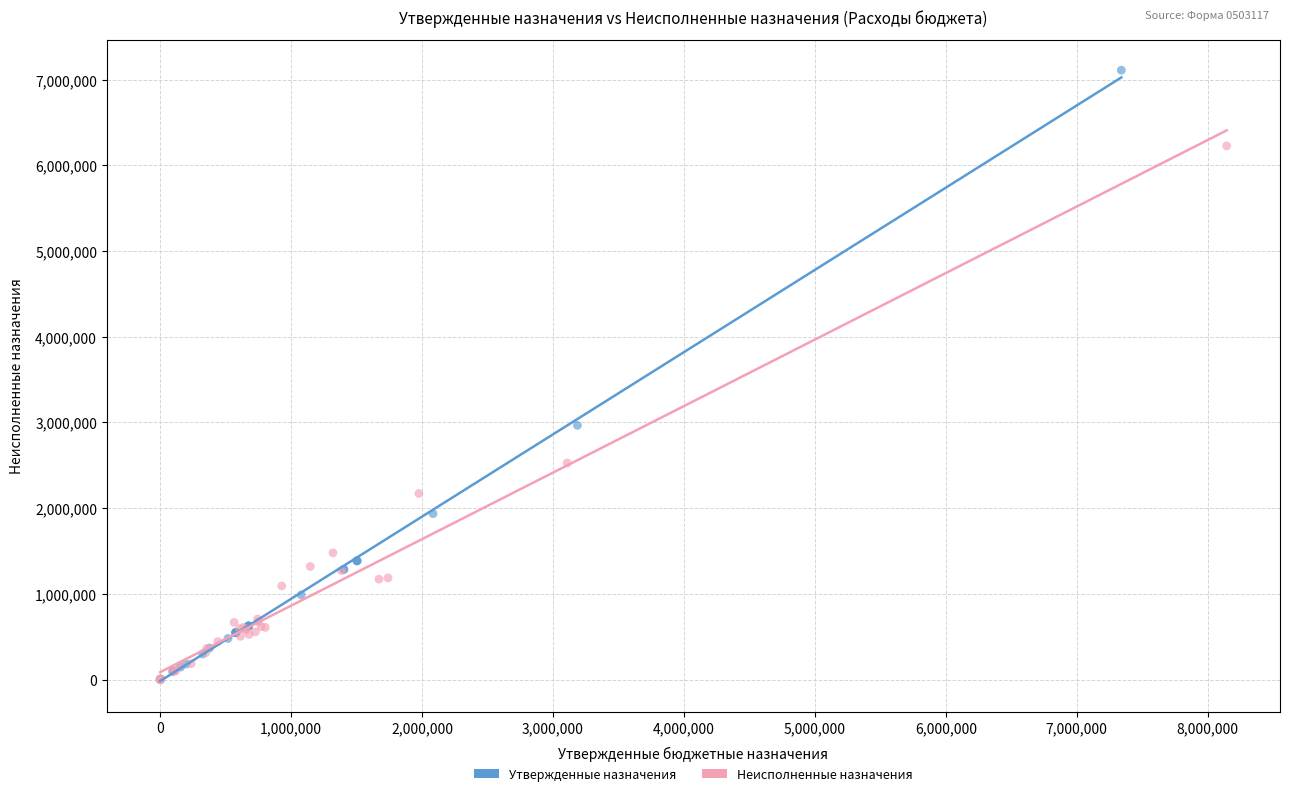

Which series has the largest Y range (max minus min)?

Утвержденные назначения